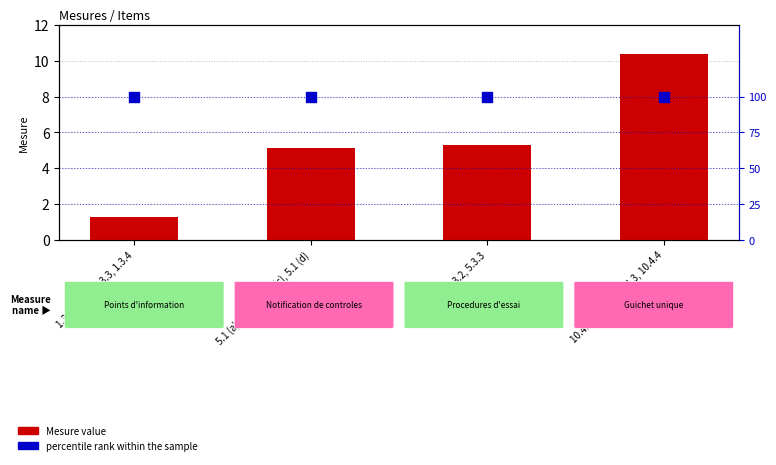

At which category is the sum across all series the highest?

10.4.1, 10.4.2, 10.4.3, 10.4.4